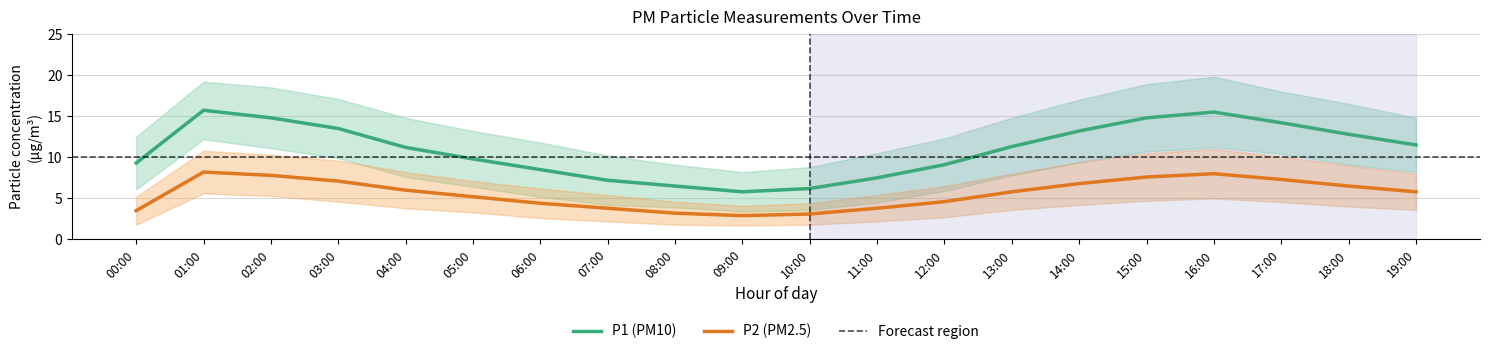

Which has a higher value, 06:00 or 03:00?

03:00